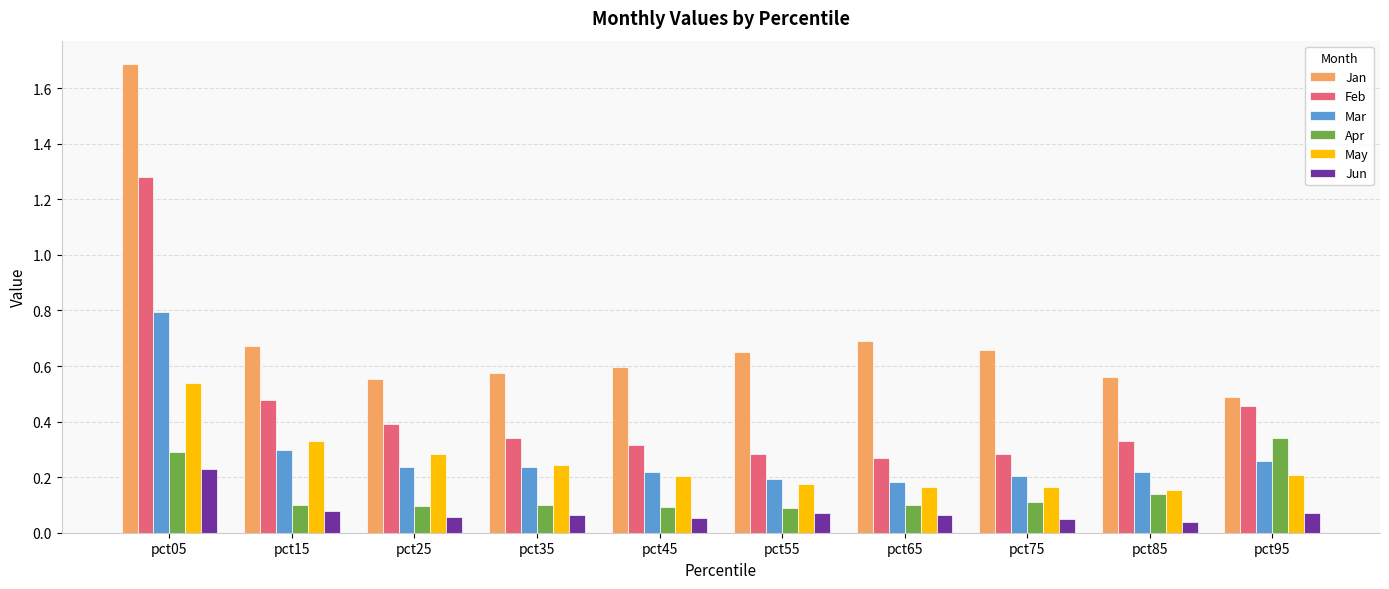

What is the total value across all series at pct05?

4.8